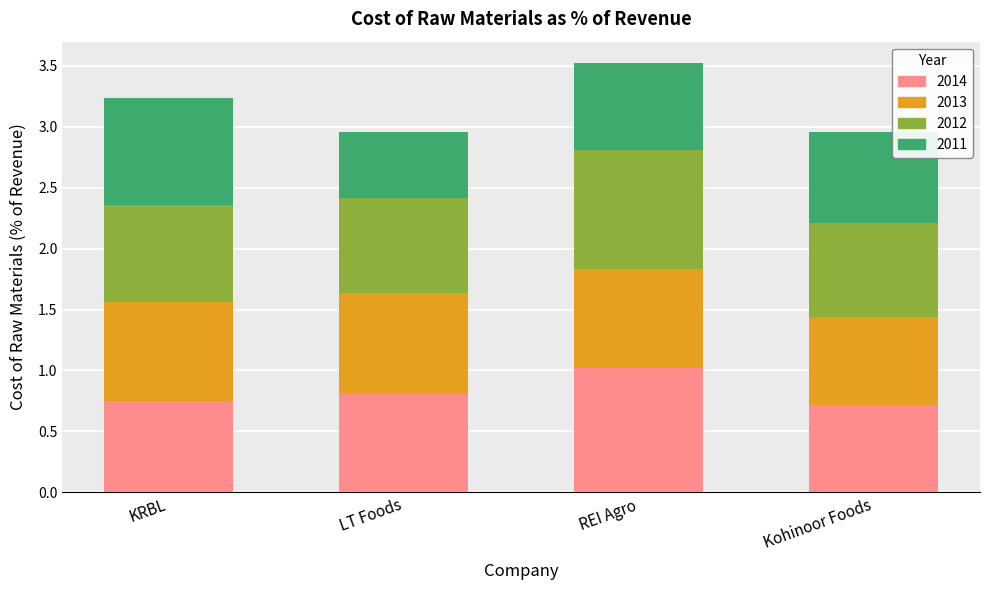

What is the total value across all series at LT Foods?

3.0